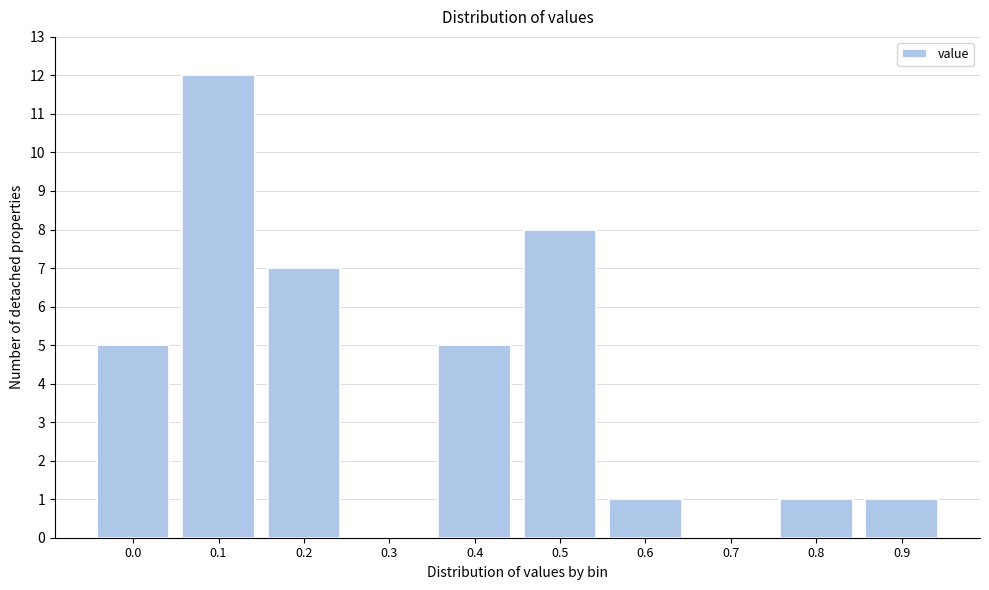

Reading right to left, what are all the values shown in this chart?

0.9=1	0.8=1	0.7=0	0.6=1	0.5=8	0.4=5	0.3=0	0.2=7	0.1=12	0.0=5